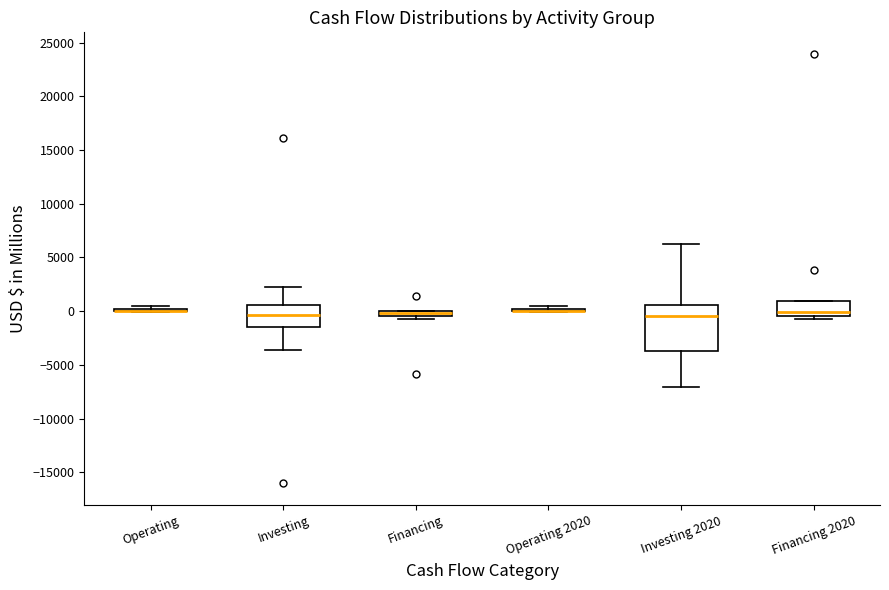

Which box is the tallest, from its lower edge to its upper edge?

Investing 2020